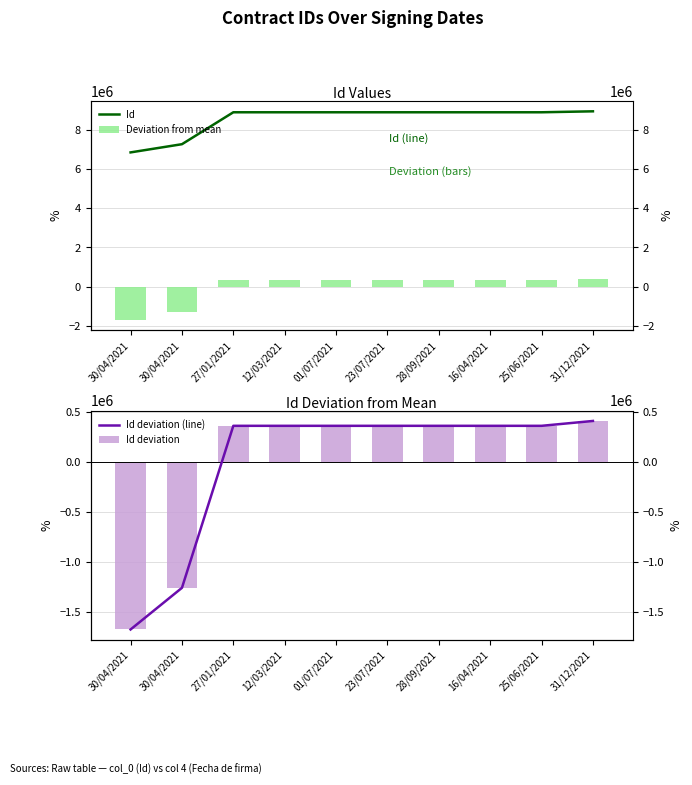

True or false: Id deviation (line) has a value of 361611.4 at 25/06/2021.

True